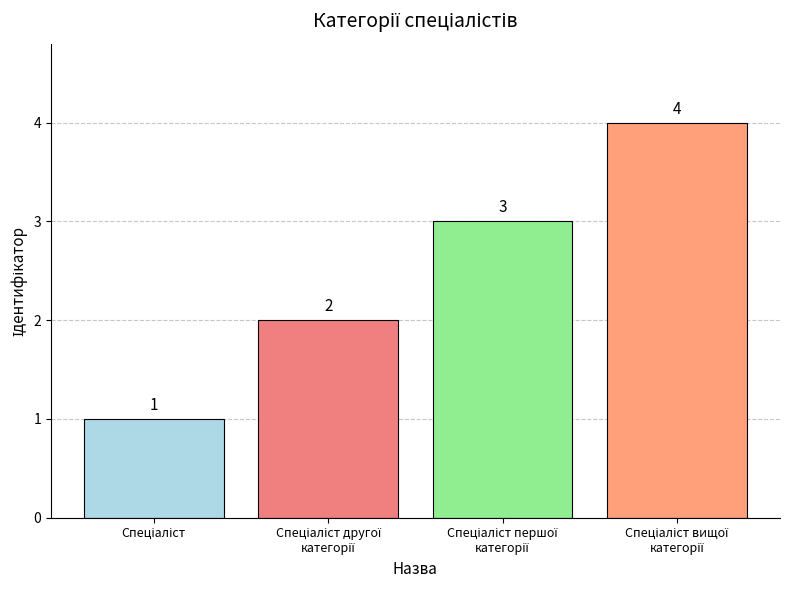

What is the value of the 4th bar from the left?

4